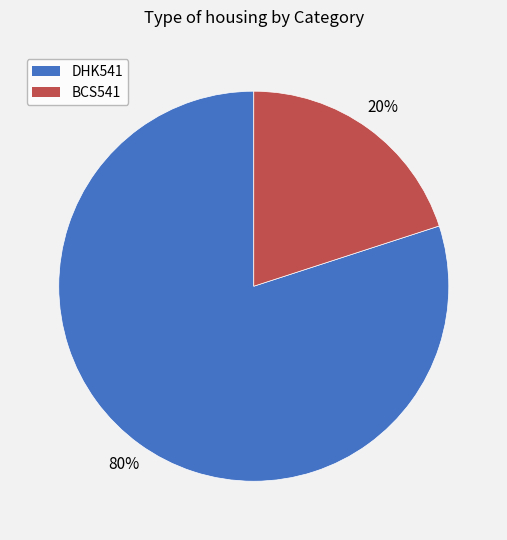

Which category has the biggest portion of the pie?

DHK541